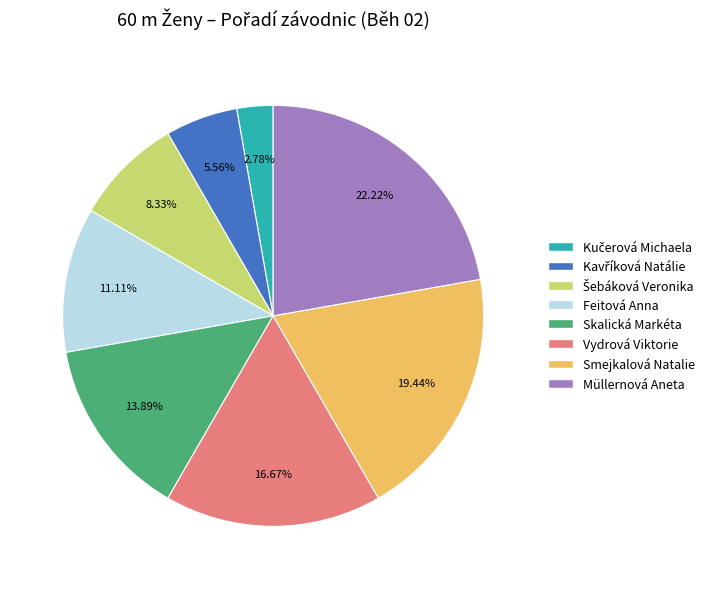

How many slices are in this pie chart?

8